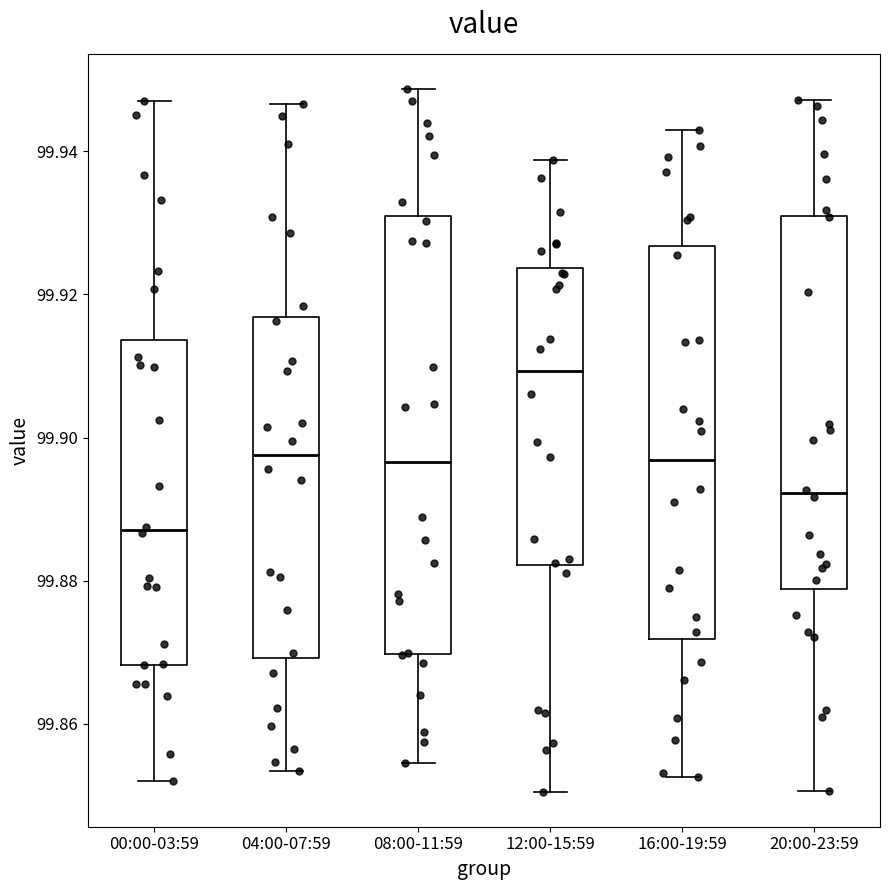

Reading left to right, transcribe this box plot: for each box, give where its median line is, the range the box spans, and where its two whiskers end, as read against the y-axis. The values are not printed on the chart, so give them approximately, as read against the axis.

00:00-03:59: median 99.888, box 99.868 to 99.914, whiskers 99.852 to 99.946
04:00-07:59: median 99.898, box 99.870 to 99.916, whiskers 99.854 to 99.946
08:00-11:59: median 99.896, box 99.870 to 99.930, whiskers 99.854 to 99.948
12:00-15:59: median 99.910, box 99.882 to 99.924, whiskers 99.850 to 99.938
16:00-19:59: median 99.896, box 99.872 to 99.926, whiskers 99.852 to 99.942
20:00-23:59: median 99.892, box 99.878 to 99.932, whiskers 99.850 to 99.948